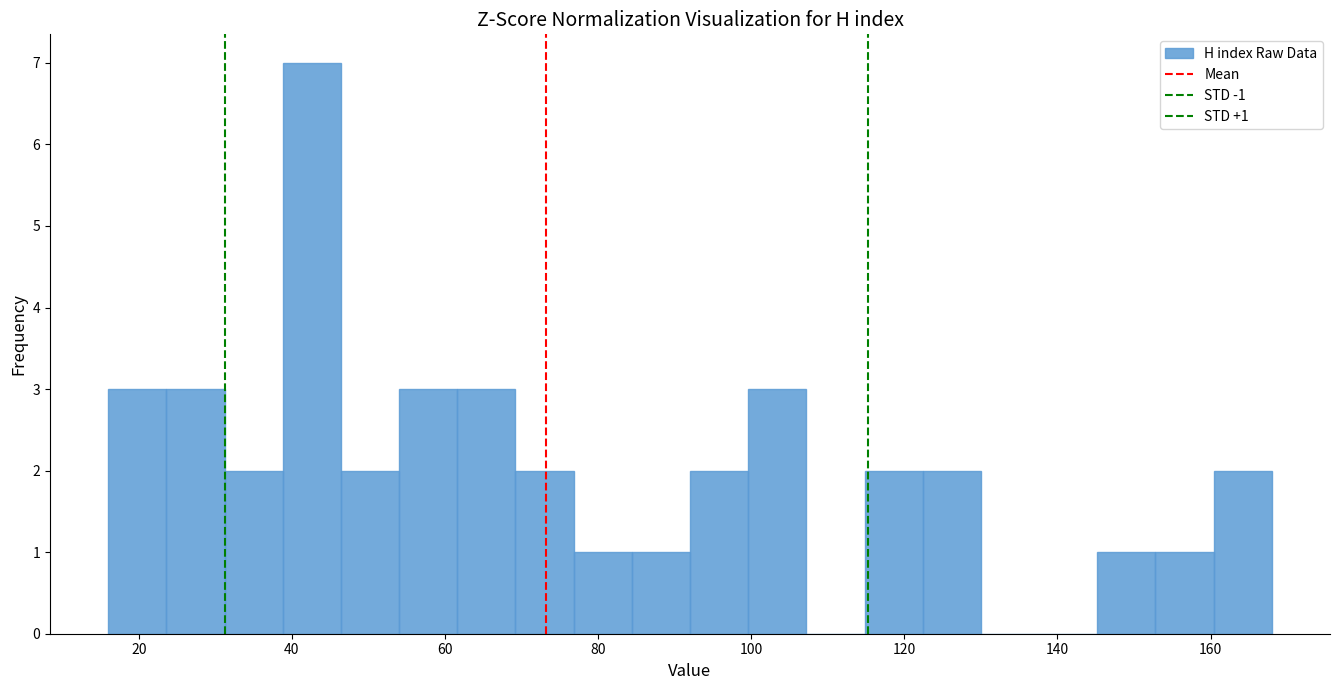

Around what value on the x-axis is the tallest bar? Give the approximate position of its centre, as read against the axis.

42